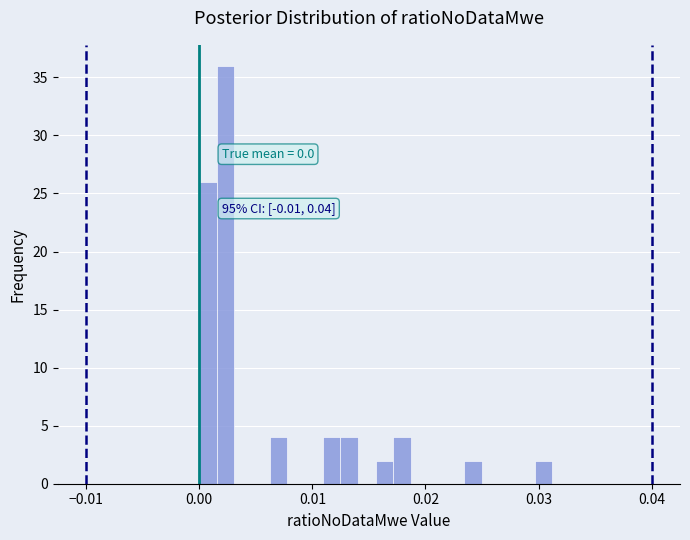

Read against the x-axis, roughly where is the centre of the tallest bar?

0.002